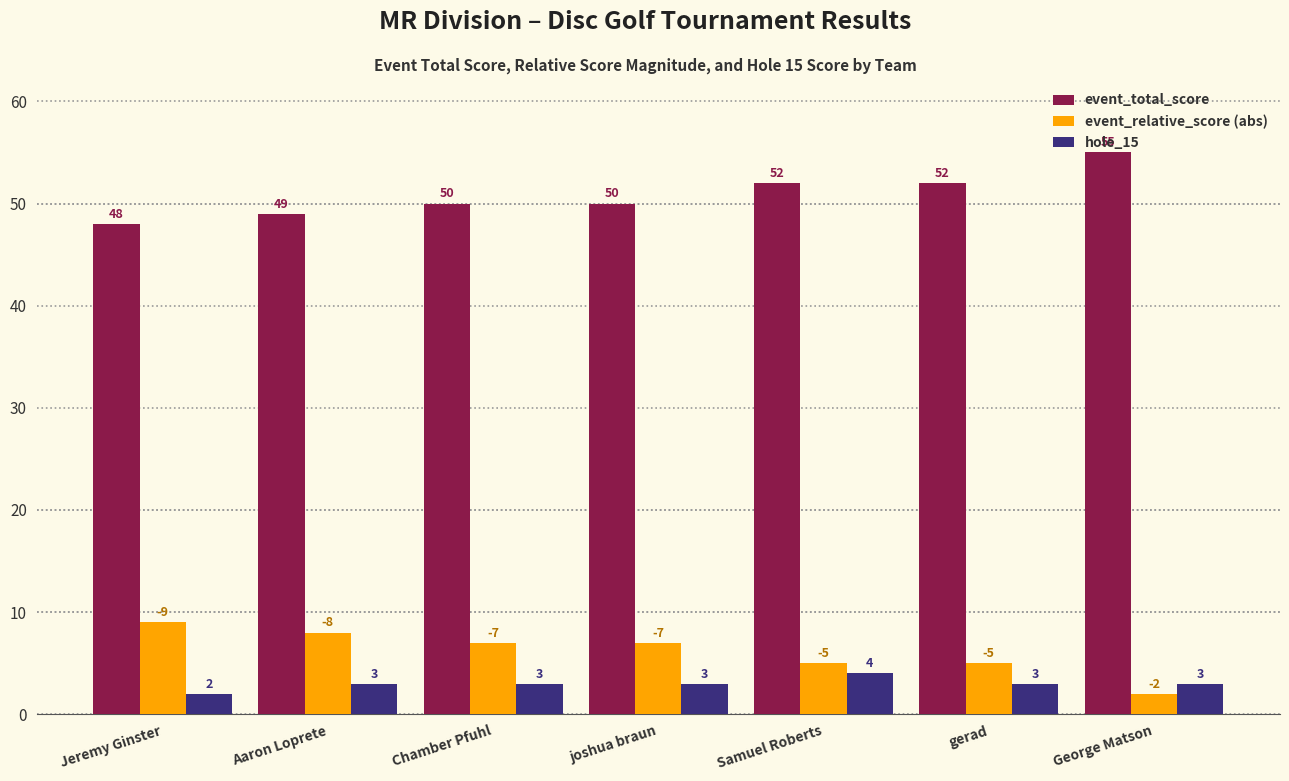

Count the number of data series in this chart.

3